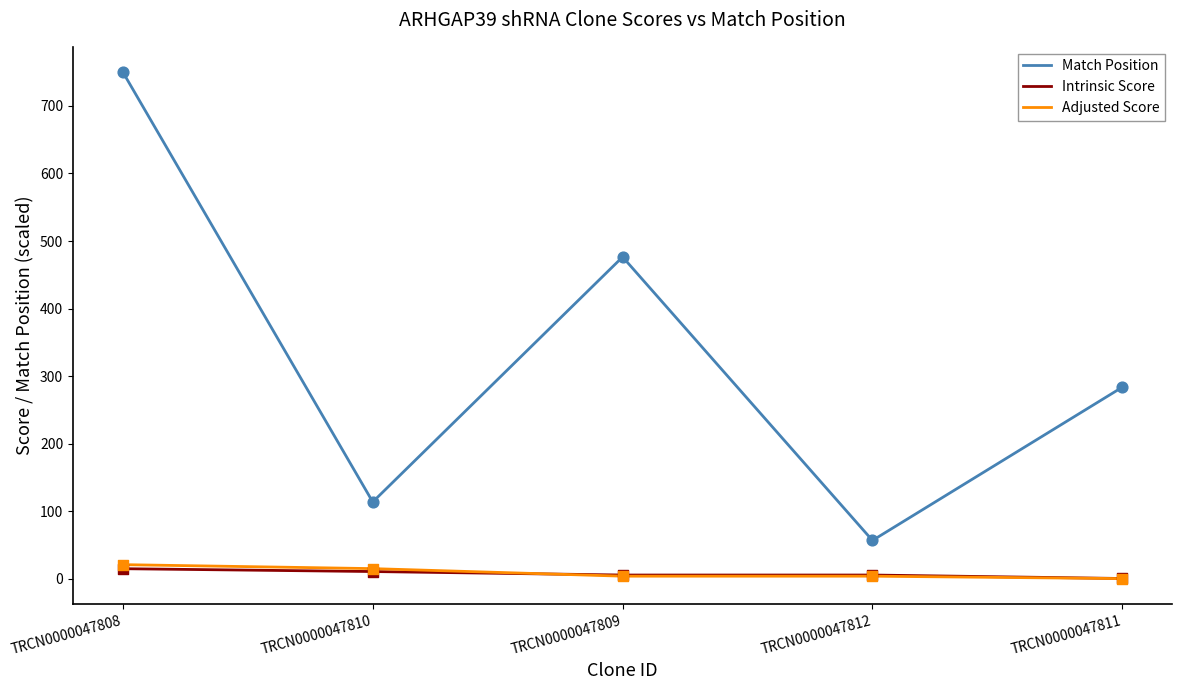

Which series has the largest total across all categories?

Match Position